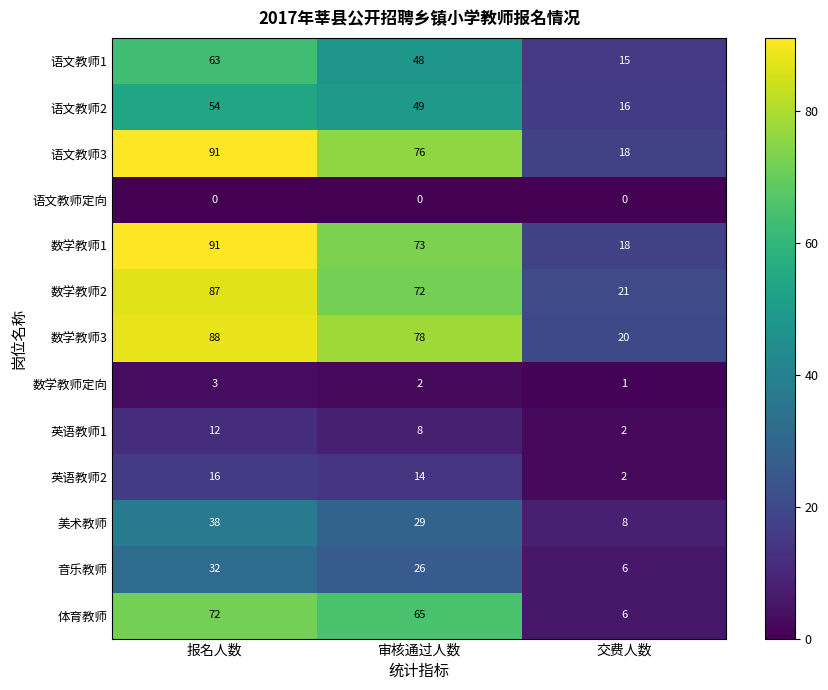

Which category has the lowest value in the 语文教师1 series?

交费人数